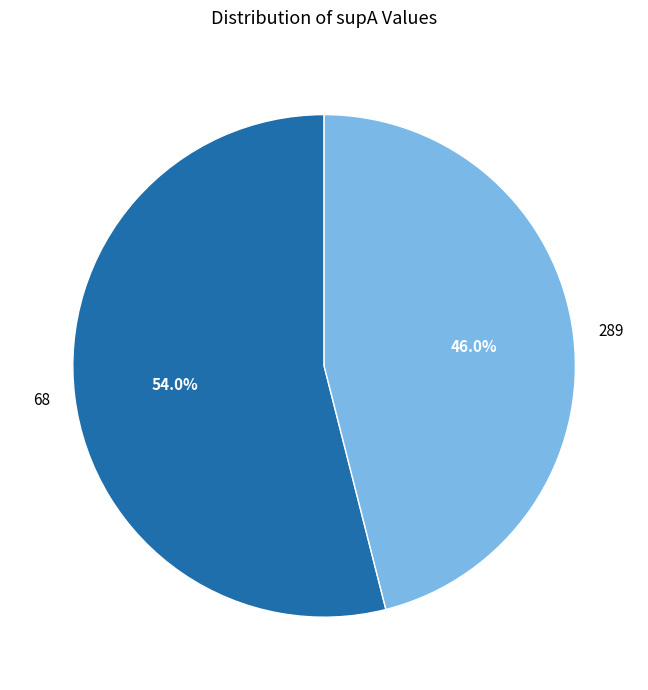

To the nearest percent, what is the difference between the 289 and 68 slice percentages?

8%